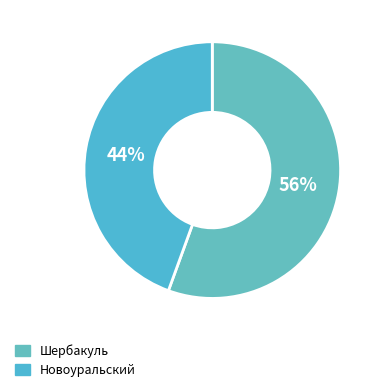

To the nearest percent, what percentage of the pie is Шербакуль?

56%